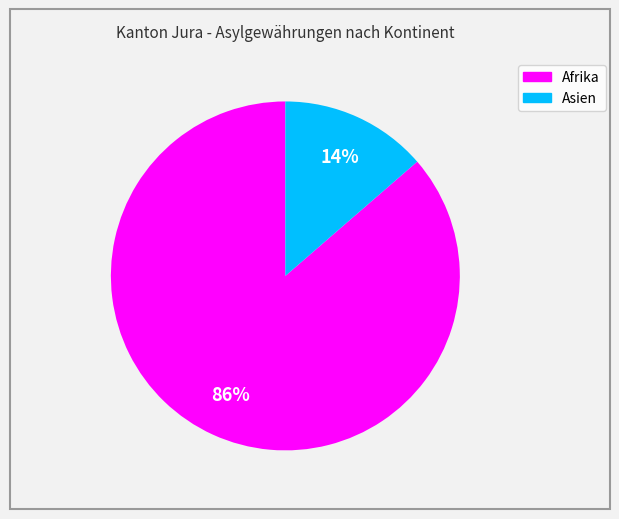

Is there any slice that represents more than half of the pie?

Yes